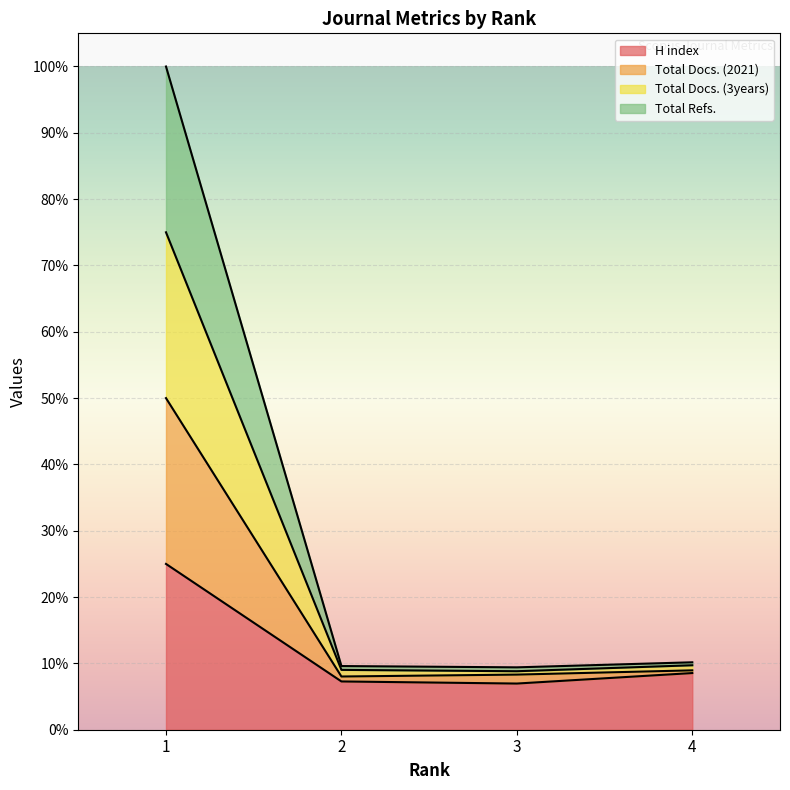

What is the value of the Total Docs. (2021) point at the 3rd from the left?

0.1